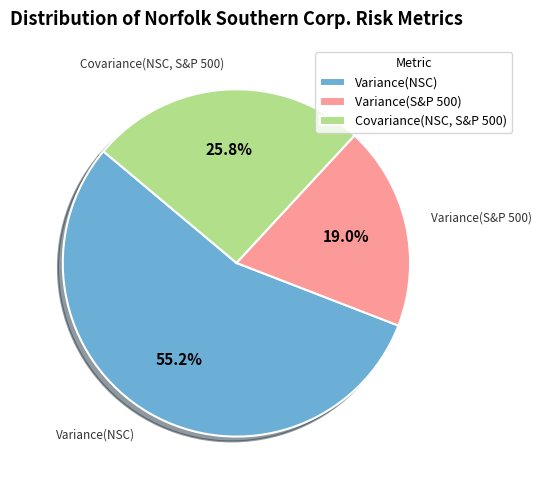

Is the sum of Variance(NSC) and Covariance(NSC, S&P 500) greater than half?

Yes